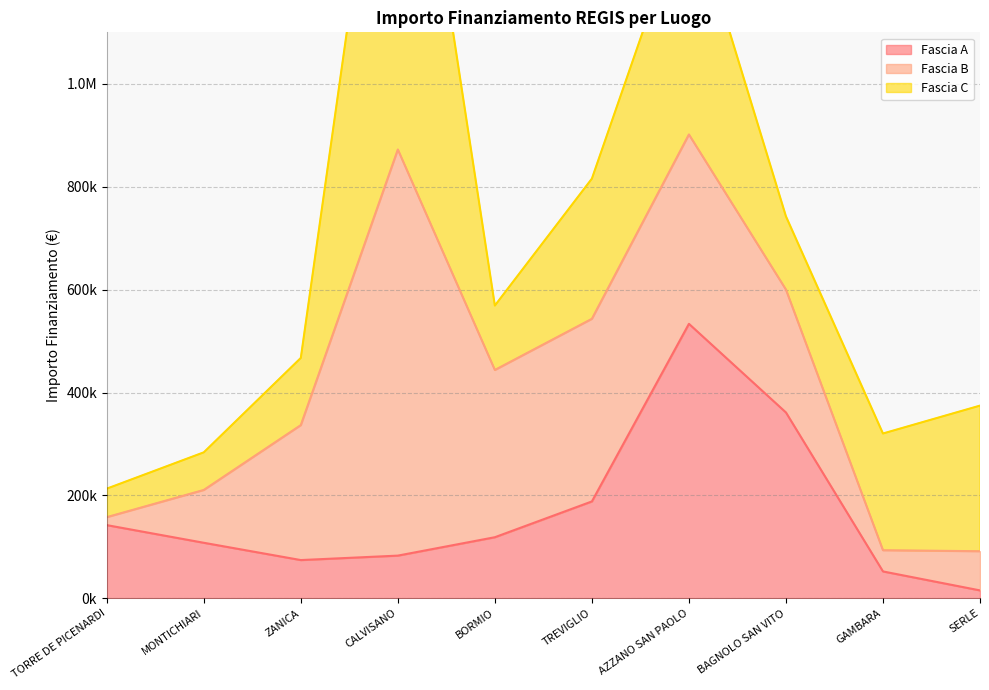

In Fascia A, how many points are lower than both neighbors (excluding endpoints)?

1